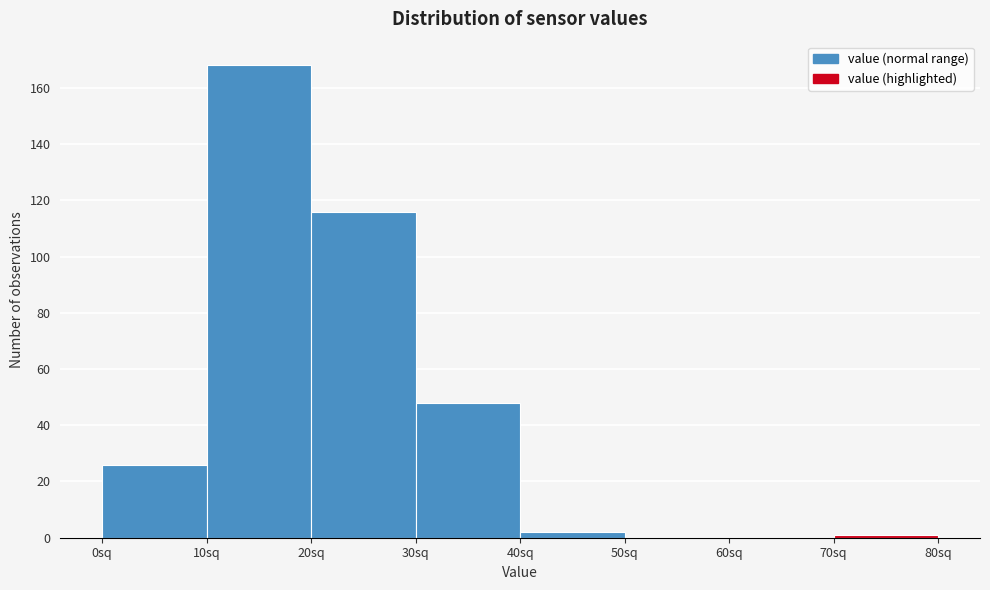

Reading left to right, transcribe this chart: for each bar, give the range it covers on the x-axis and its height. The values are not printed on the chart, so give them approximately, as read against the axis.

0 to 10: 26
10 to 20: 168
20 to 30: 116
30 to 40: 48
40 to 50: 2
50 to 60: 0
60 to 70: 0
70 to 80: under 2